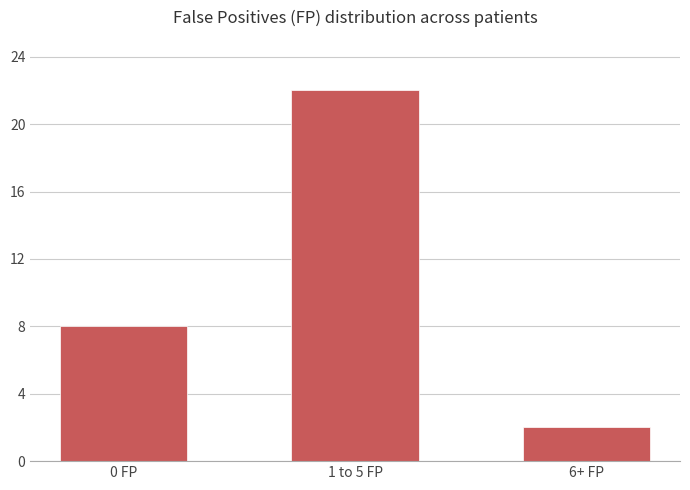

List the labels in order of value, largest first.

1 to 5 FP, 0 FP, 6+ FP